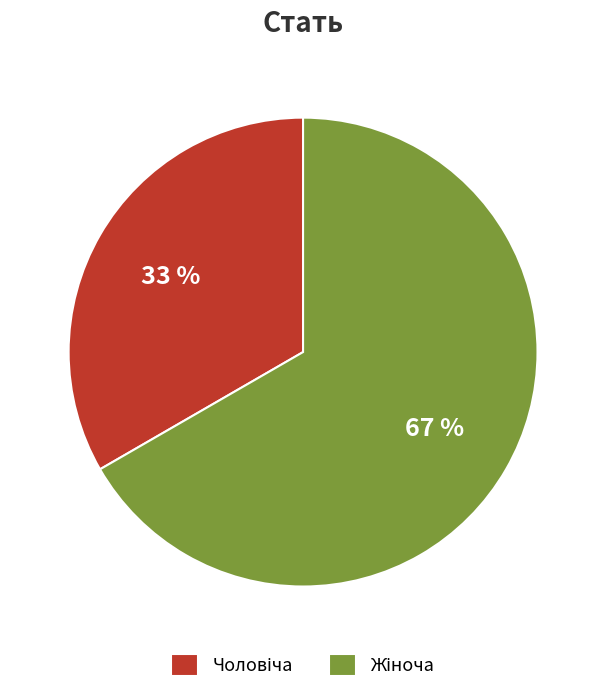

Does any single category account for the majority?

Yes